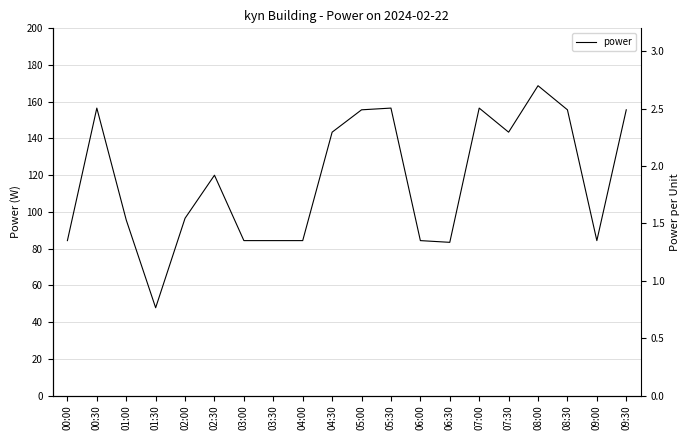

Reading left to right, extract all data points from this chart.

00:00=84.4	00:30=156.6	01:00=95.6	01:30=47.8	02:00=96.6	02:30=120.0	03:00=84.4	03:30=84.4	04:00=84.4	04:30=143.4	05:00=155.6	05:30=156.6	06:00=84.4	06:30=83.4	07:00=156.6	07:30=143.4	08:00=168.8	08:30=155.6	09:00=84.4	09:30=155.6